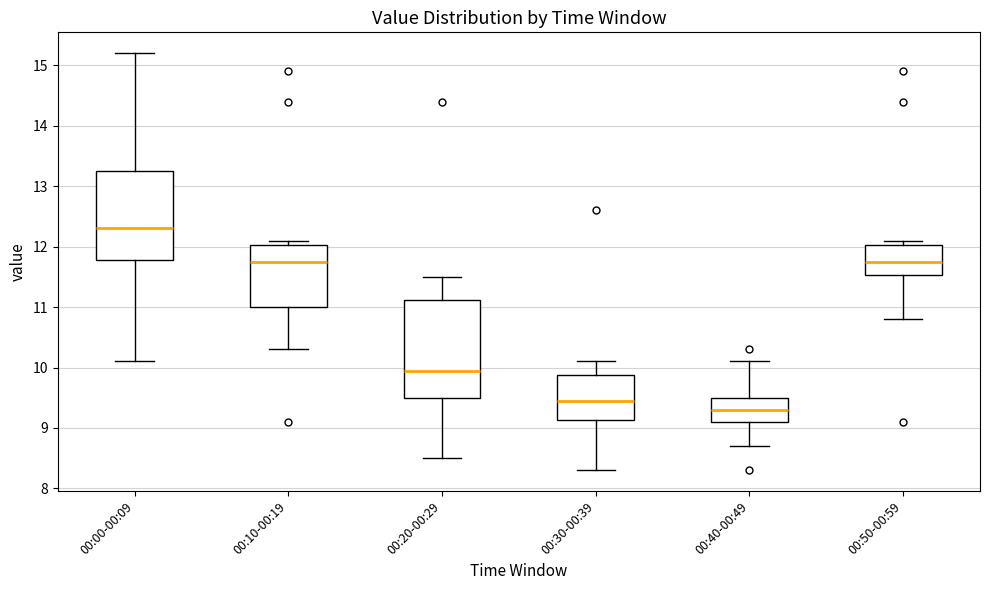

Comparing the boxes themselves (not the whiskers), which one is the tallest?

00:20-00:29